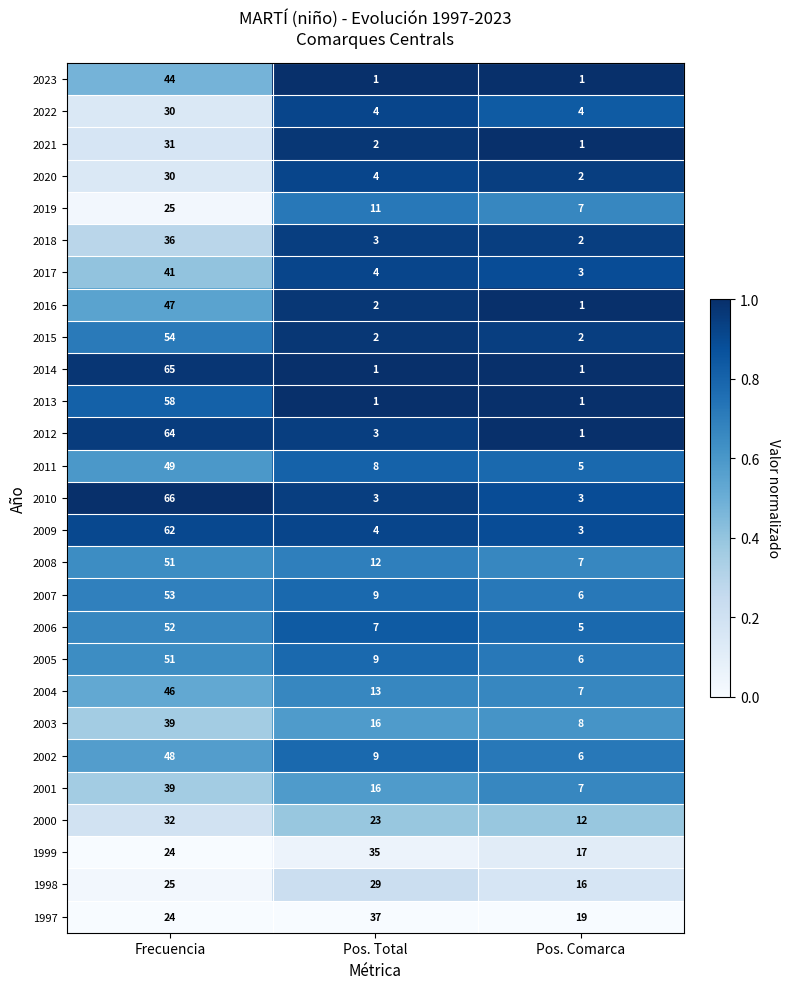

At which label is 2019 closest to 16?

Pos. Total